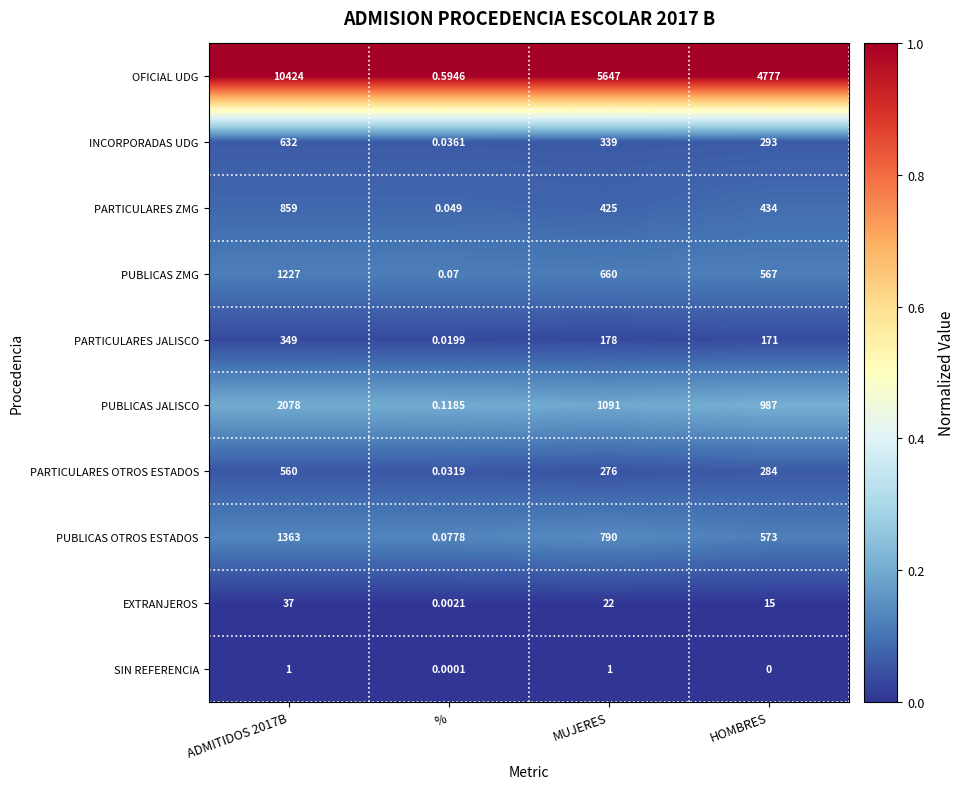

What is the spread (max minus min) of values at HOMBRES?

4777.0